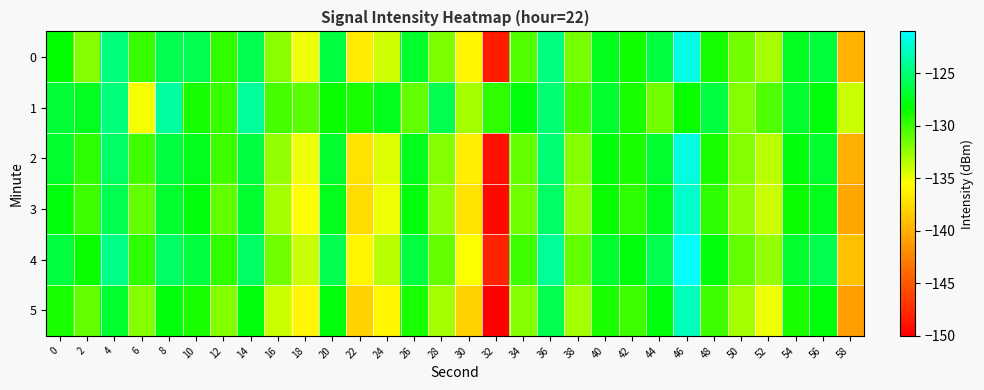

What is the smallest value displayed?

-150.0